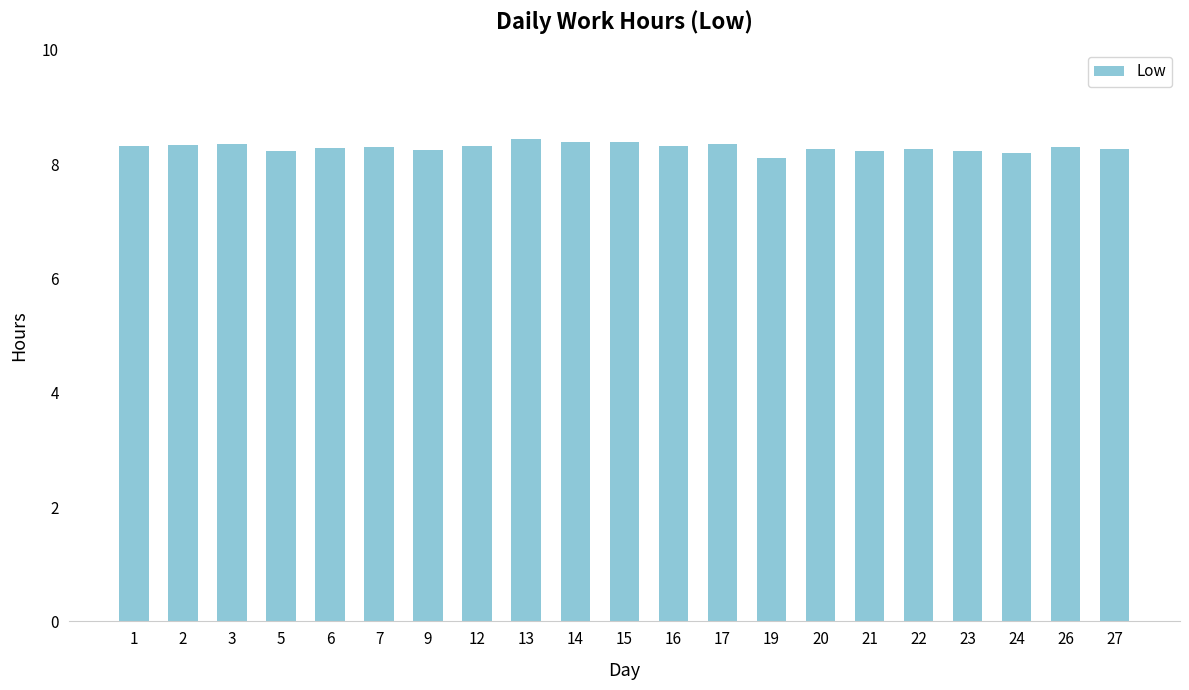

What is the sum of all values?

174.1